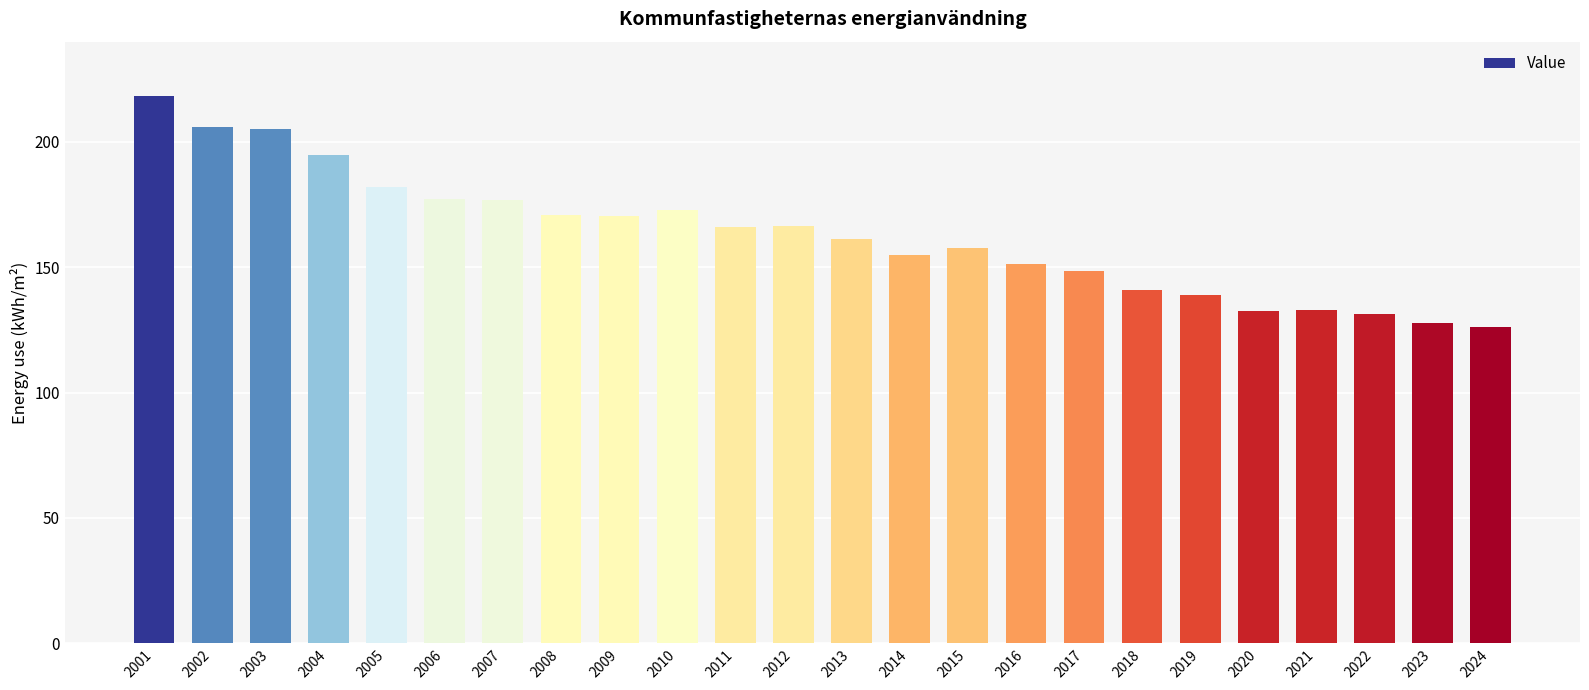

Count the number of data series in this chart.

1